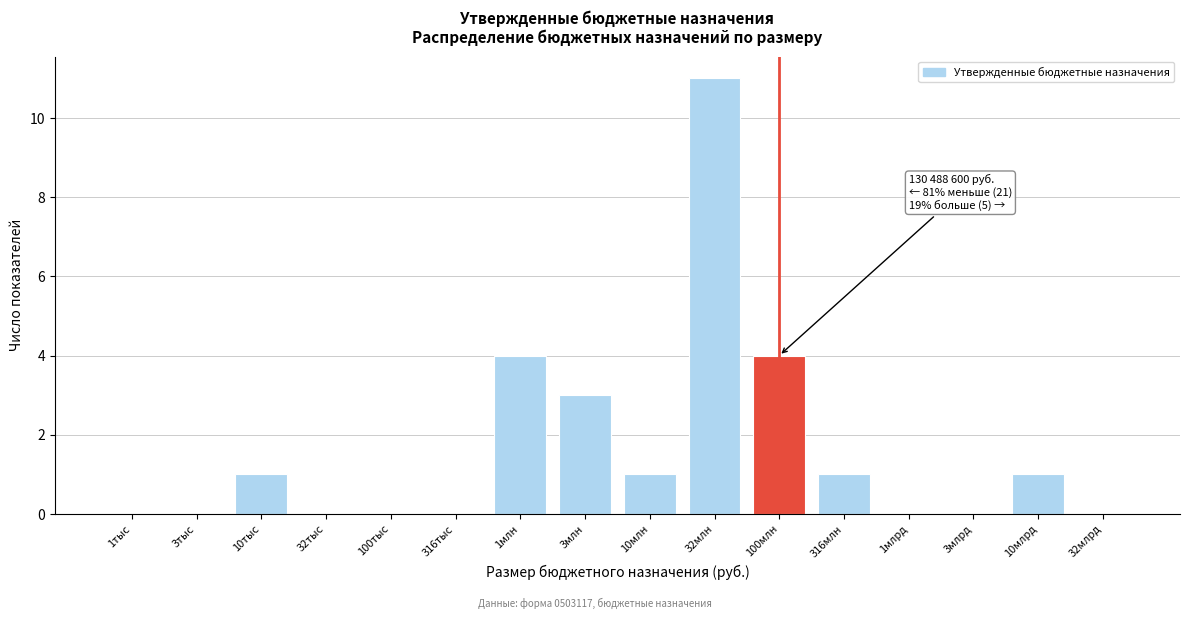

Reading left to right, list all the values displayed in this chart.

1тыс=0	3тыс=0	10тыс=1	32тыс=0	100тыс=0	316тыс=0	1млн=4	3млн=3	10млн=1	32млн=11	100млн=4	316млн=1	1млрд=0	3млрд=0	10млрд=1	32млрд=0